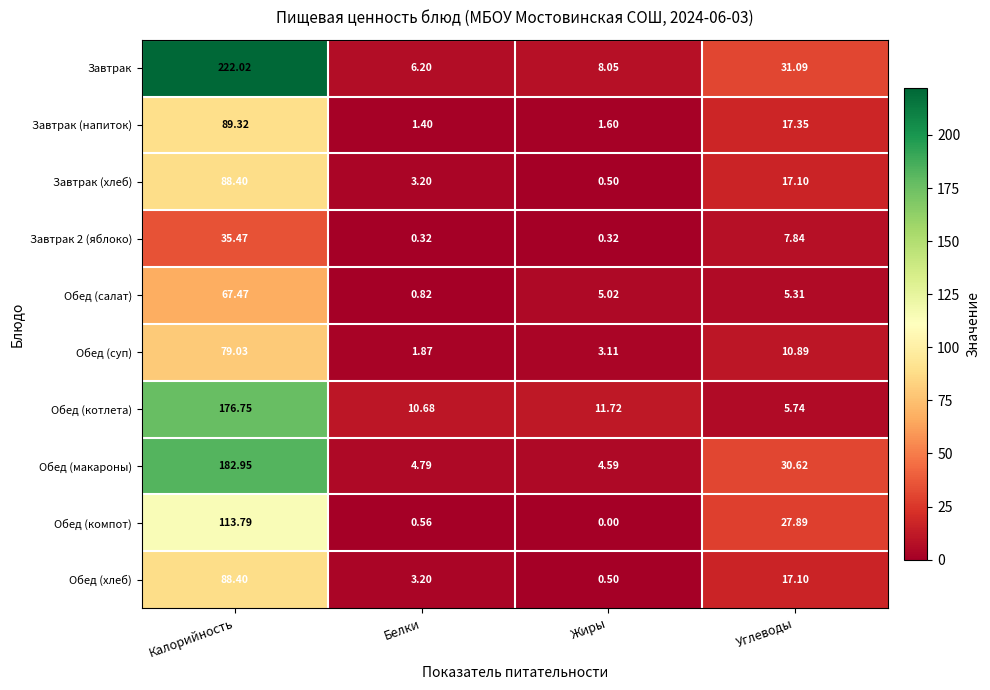

Which series has the largest range (max minus min)?

Завтрак